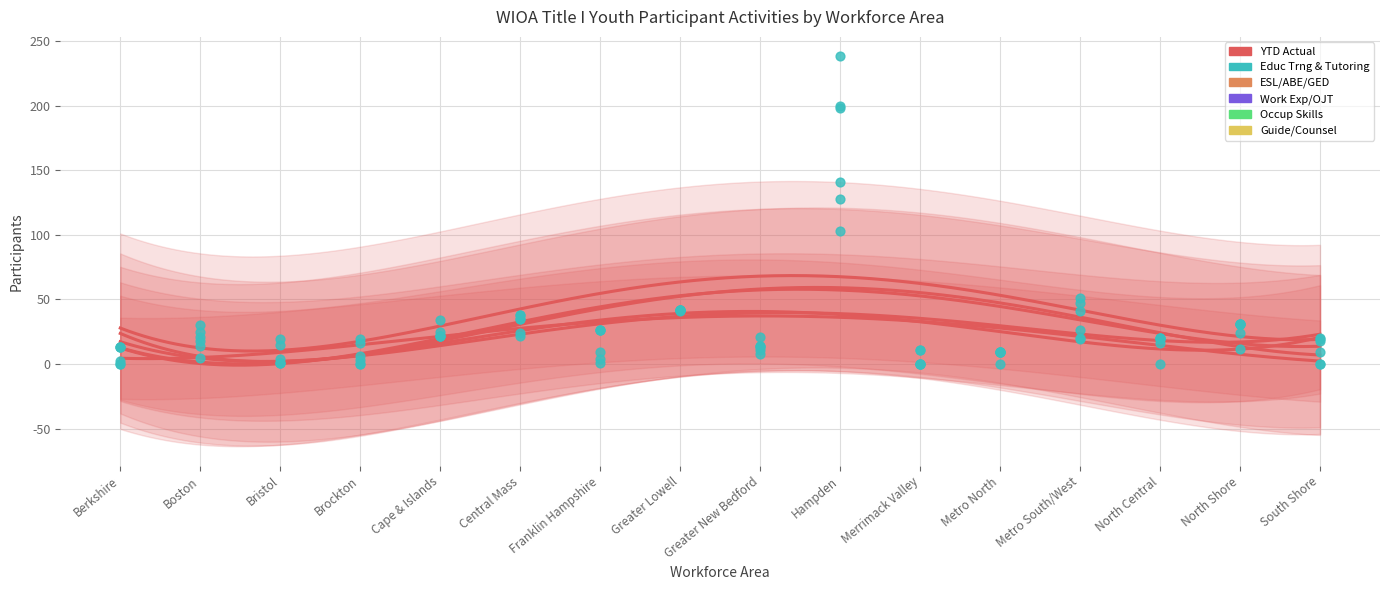

Which series contains the lowest Y value?

Educ Trng & Tutoring